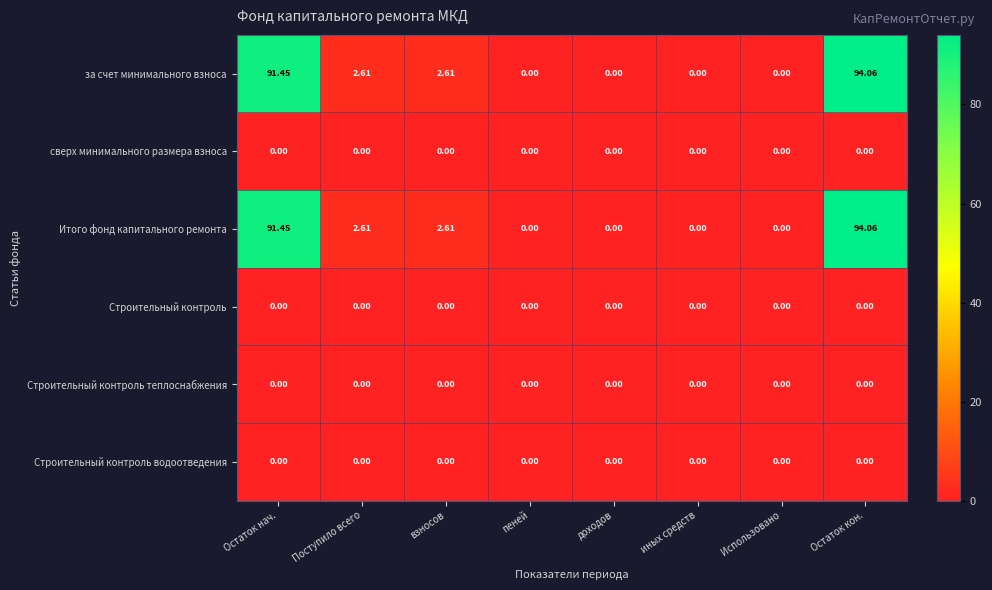

Where does the за счет минимального взноса series first go above 2?

Остаток нач.